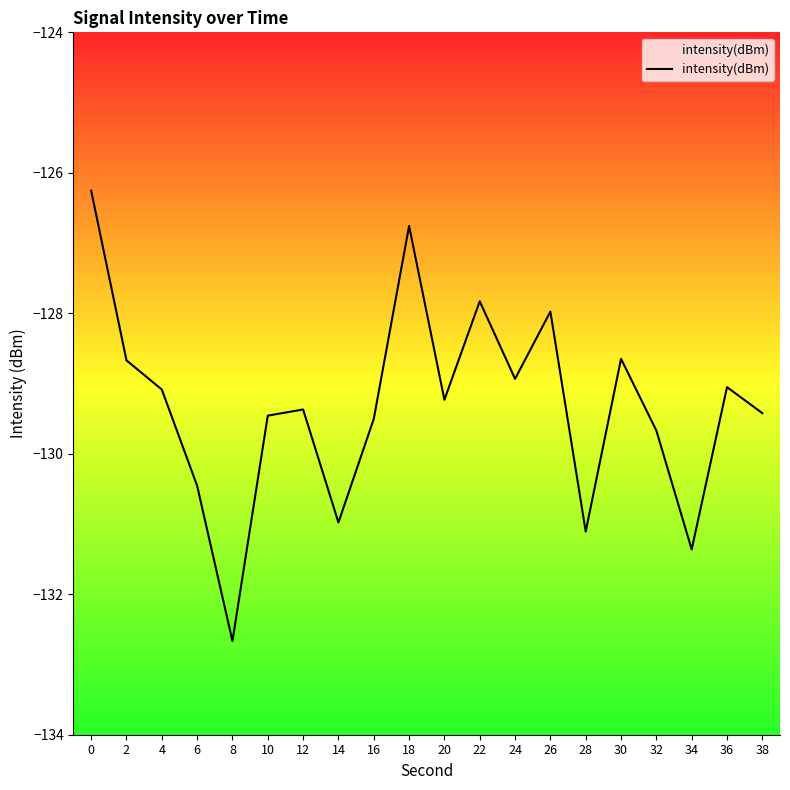

How many data points are less than -129?

13